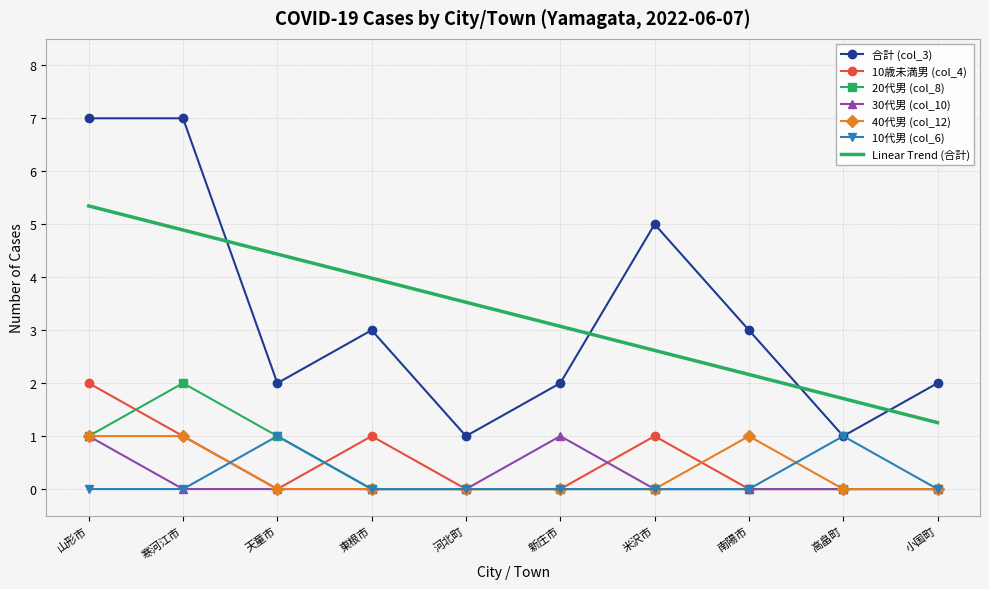

Is it true that 20代男 (col_8) equals 0.0 at 新庄市?

True